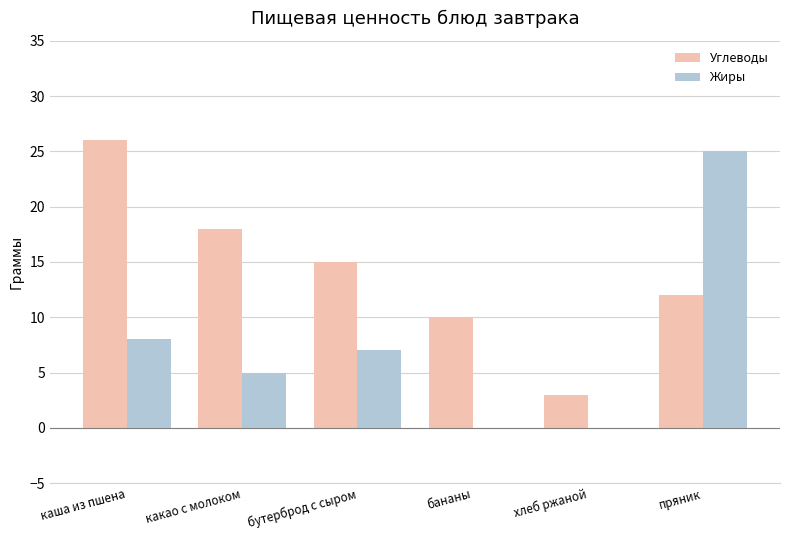

What is the sum of the Жиры values at какао с молоком and каша из пшена?

13